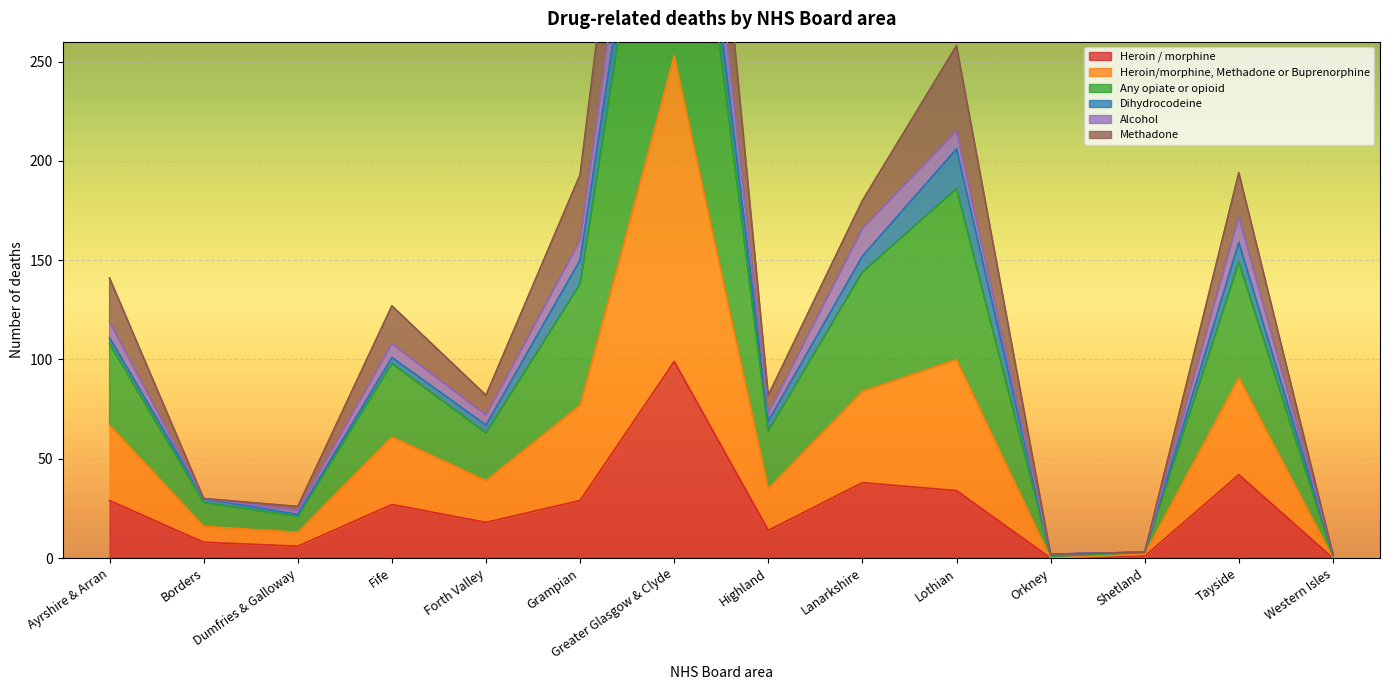

Where is Heroin / morphine nearest to the value 49?

Tayside